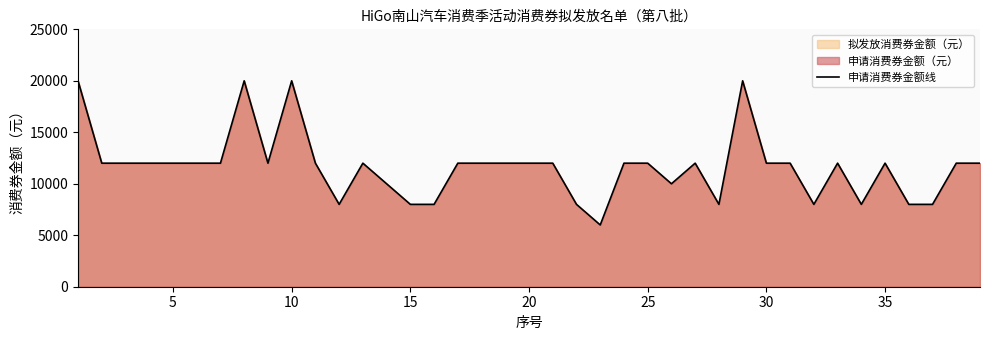

How many points are higher than both their immediate neighbors (excluding endpoints)?

7